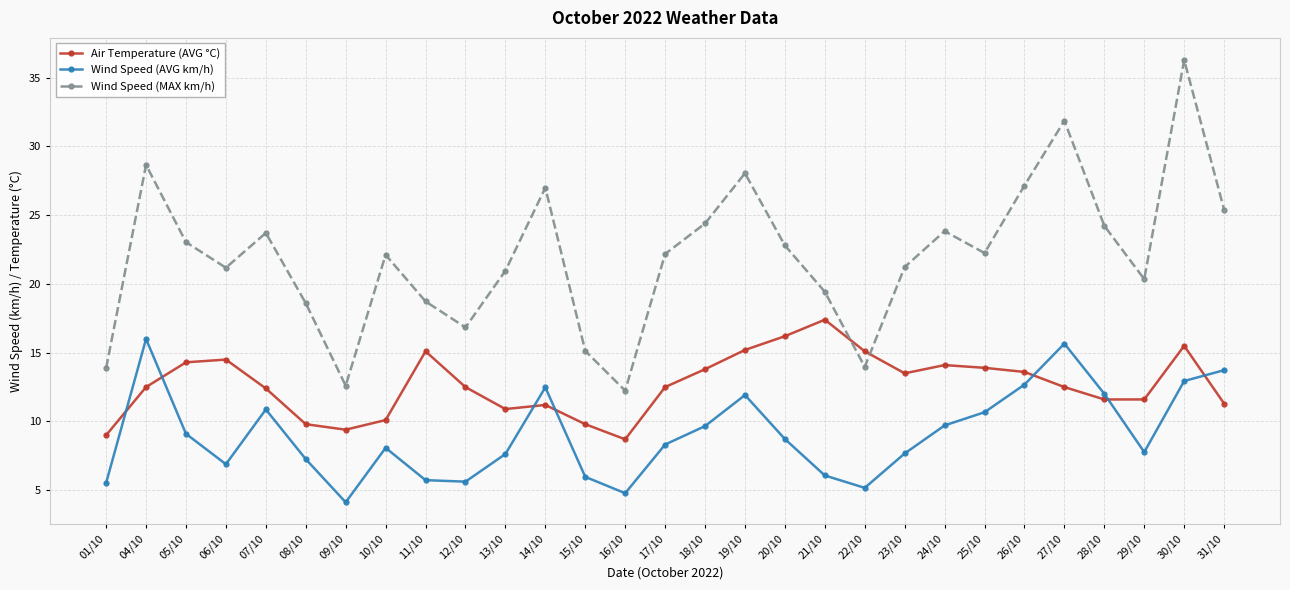

The value of Air Temperature (AVG °C) at 11/10 is 15.1. True or false?

True